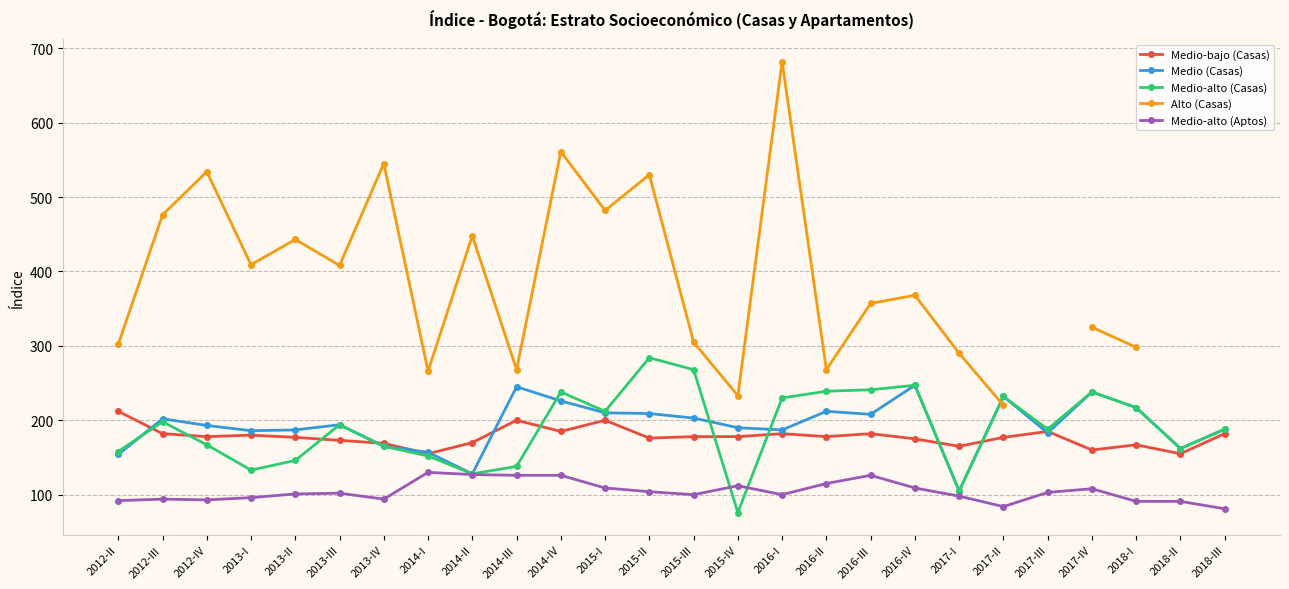

What are all the series names shown in the legend?

Medio-bajo (Casas), Medio (Casas), Medio-alto (Casas), Alto (Casas), Medio-alto (Aptos)